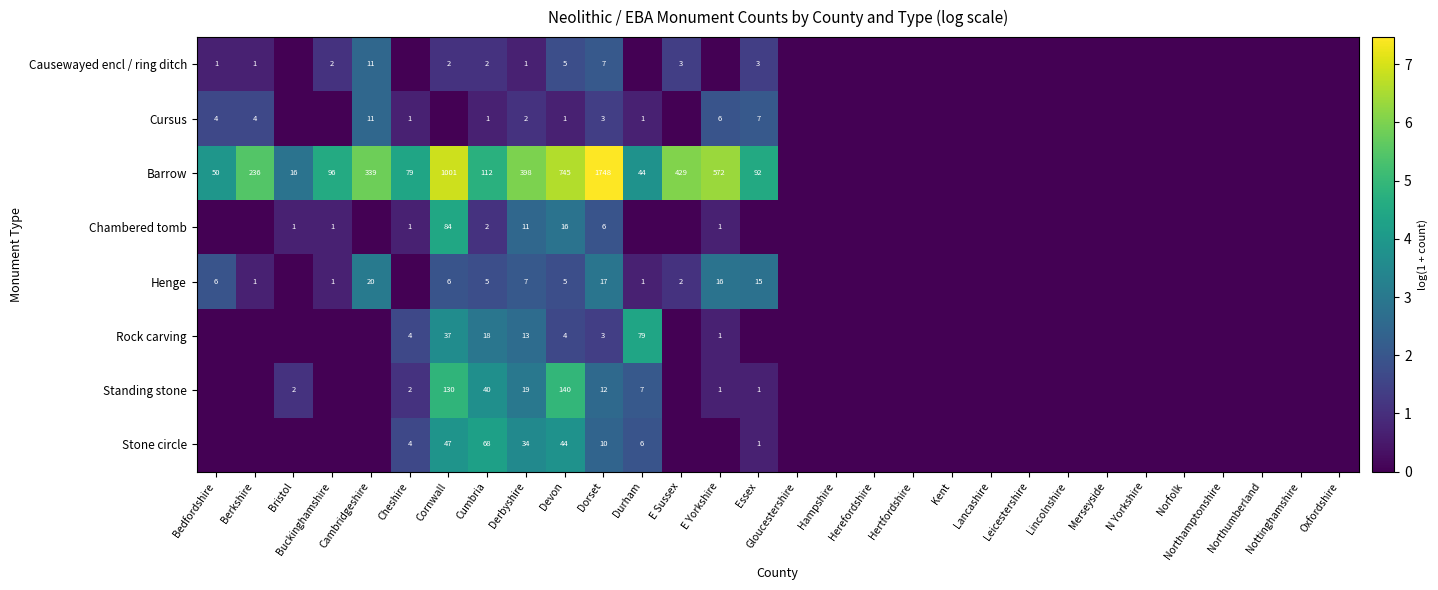

True or false: Rock carving has a value of 54 at Cornwall.

False